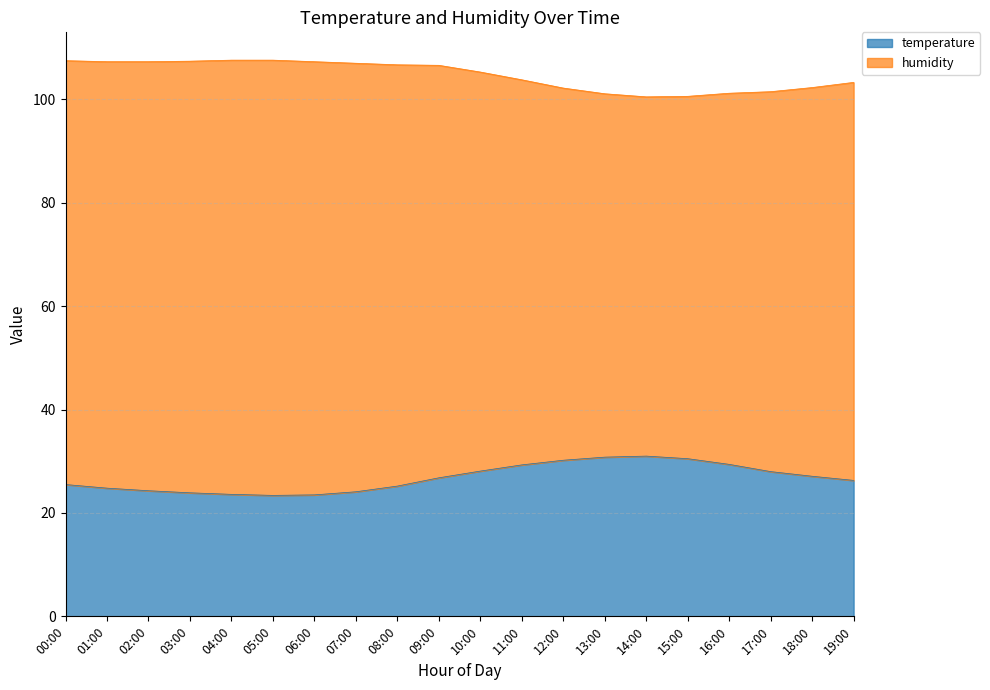

What is the value of the 17th point from the left?

29.4